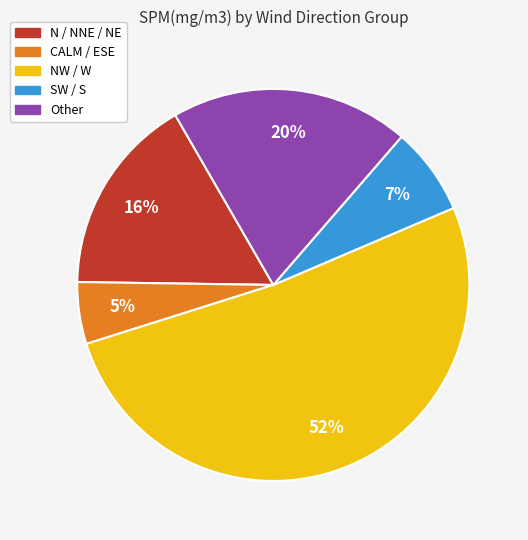

Rank the categories by value from highest to lowest.

NW / W, Other, N / NNE / NE, SW / S, CALM / ESE